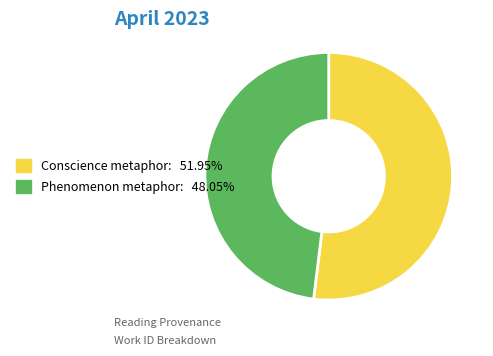

Is there any slice that represents more than half of the pie?

Yes